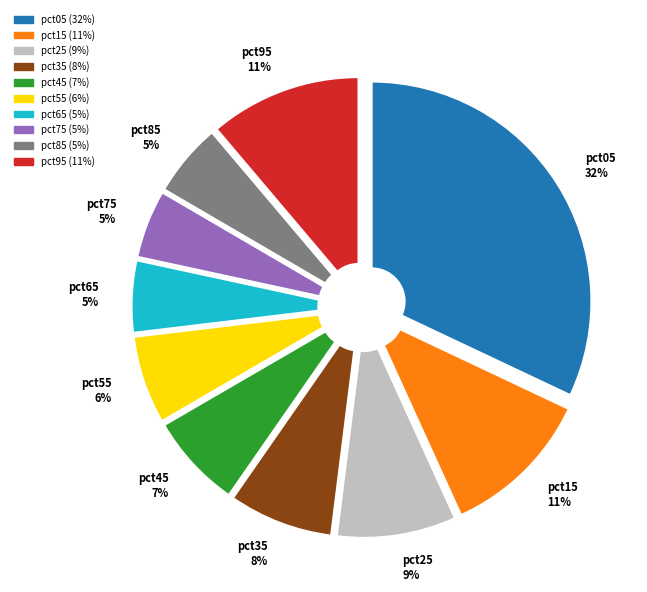

The pct95 slice represents 22% of the pie. True or false?

False